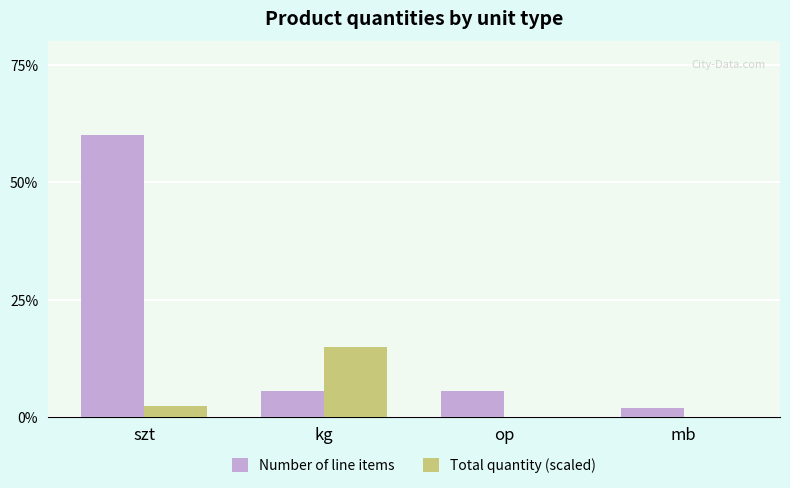

Where is Total quantity (scaled) nearest to the value 7?

szt